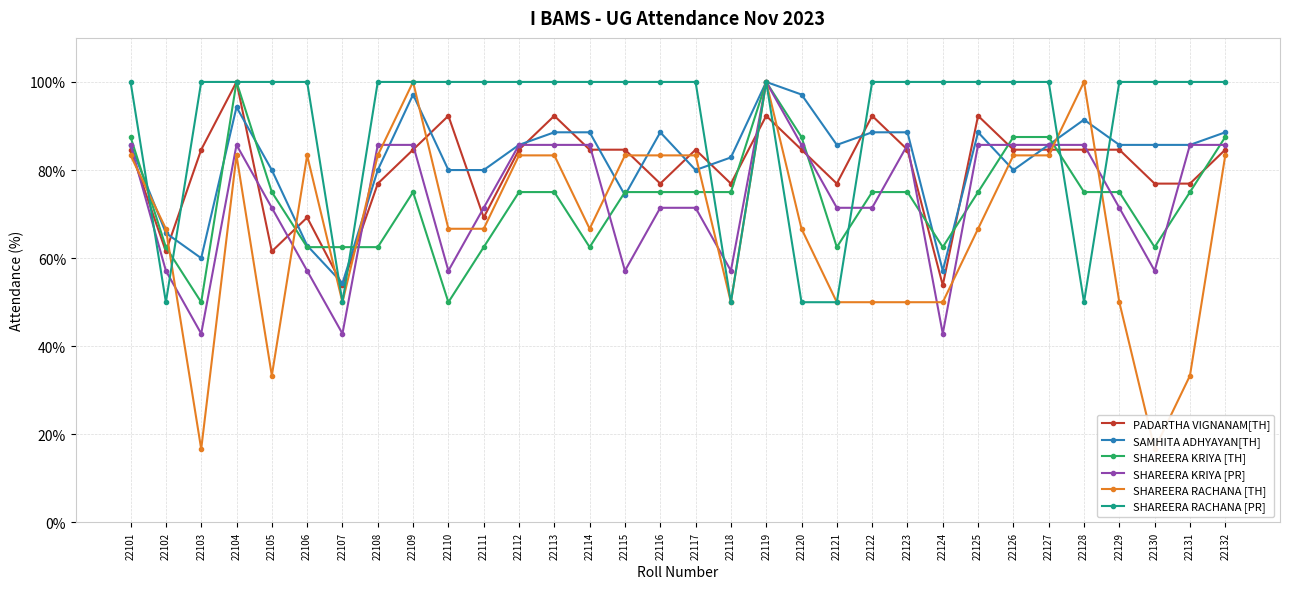

What is the smallest value displayed?

16.7